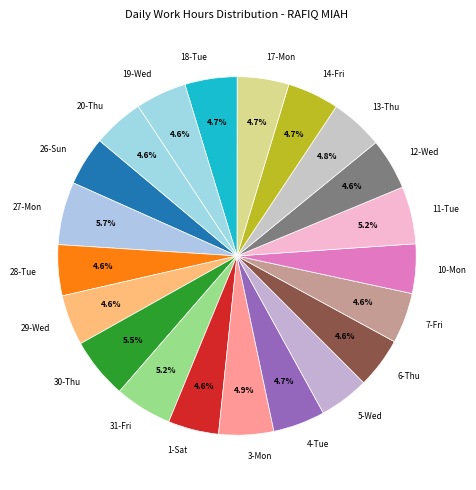

Approximately how many times larger is the value at 30-Thu compared to 27-Mon?

1.0